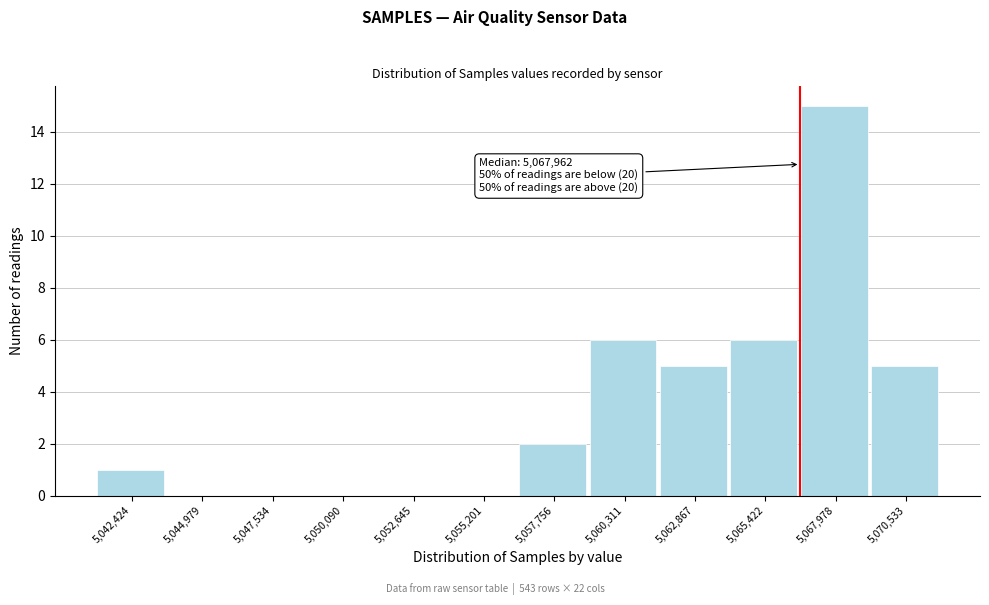

Reading left to right, what are all the values shown in this chart?

5,042,424=1	5,044,979=0	5,047,534=0	5,050,090=0	5,052,645=0	5,055,201=0	5,057,756=2	5,060,311=6	5,062,867=5	5,065,422=6	5,067,978=15	5,070,533=5